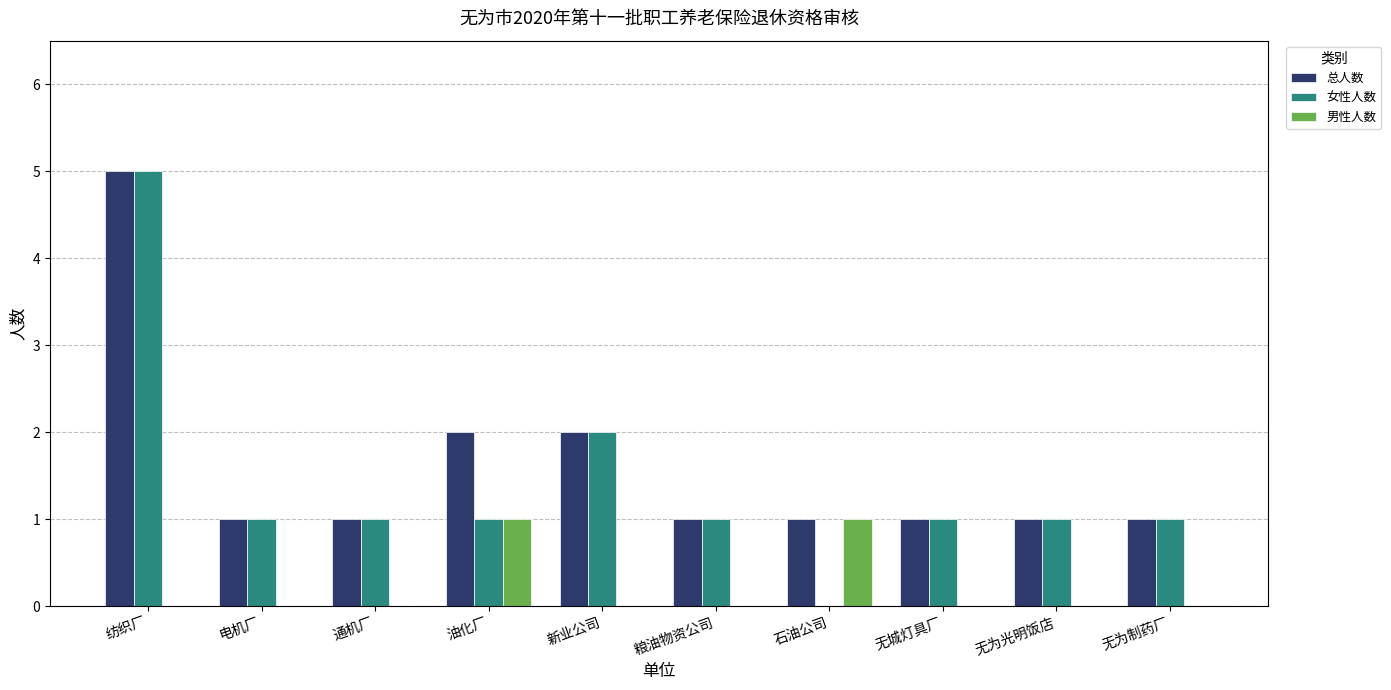

What is the greatest value displayed?

5